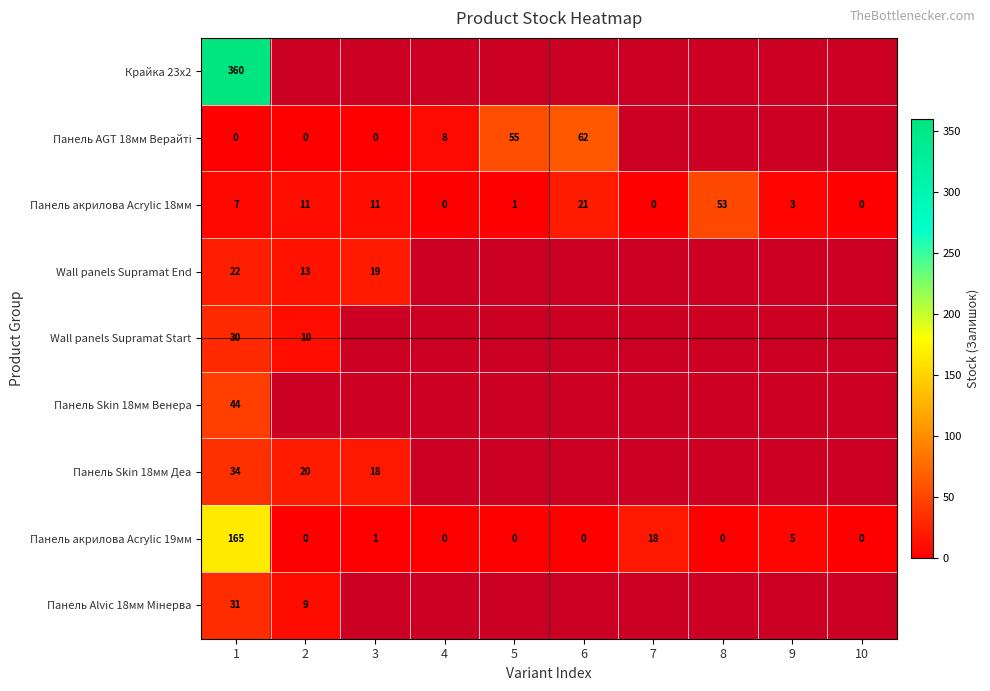

Count the number of categories in the chart.

10